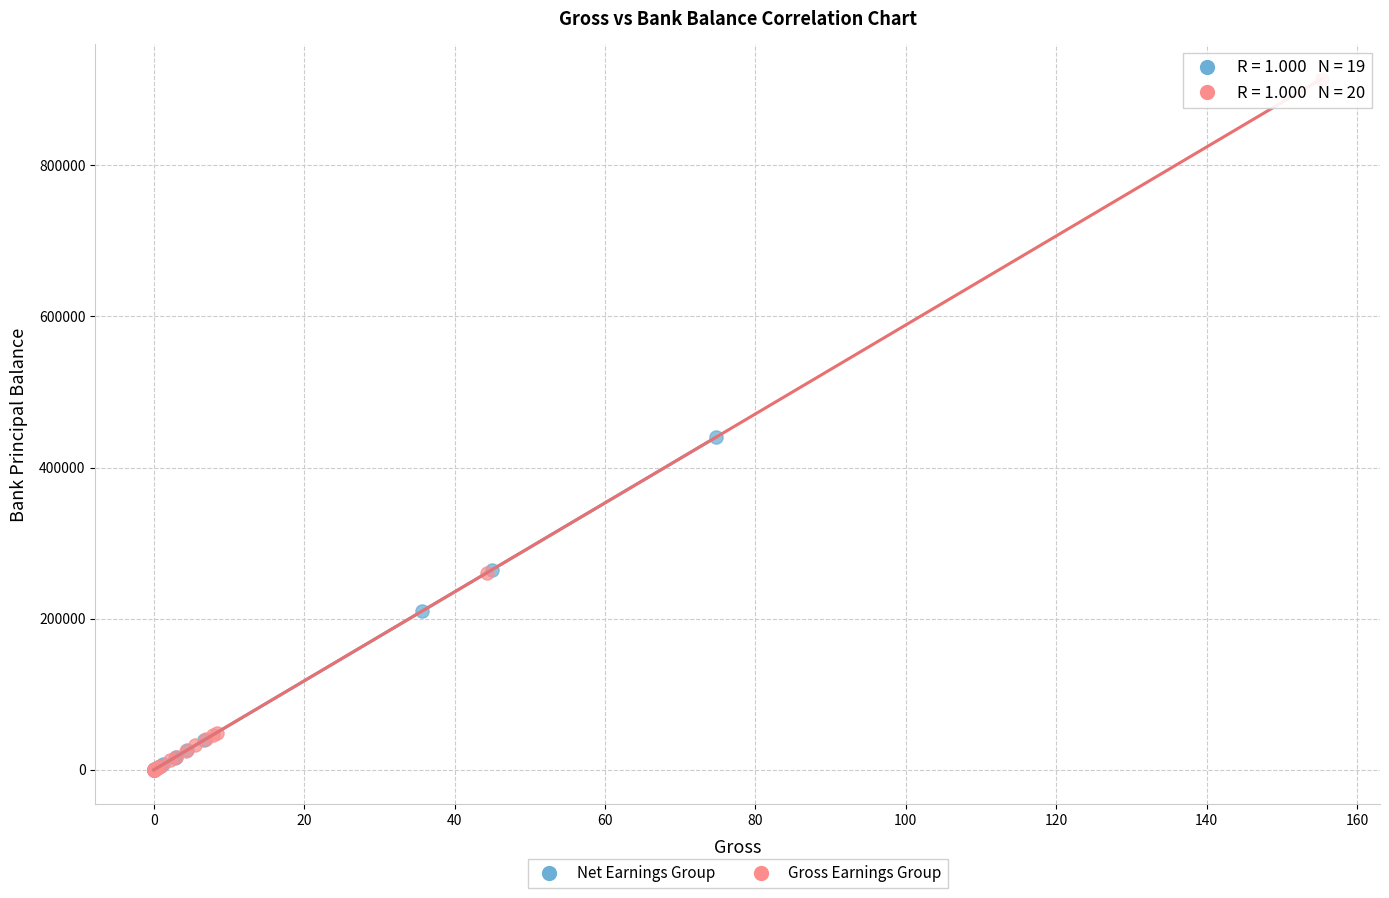

Which series has the widest spread of Y values?

Gross Earnings Group